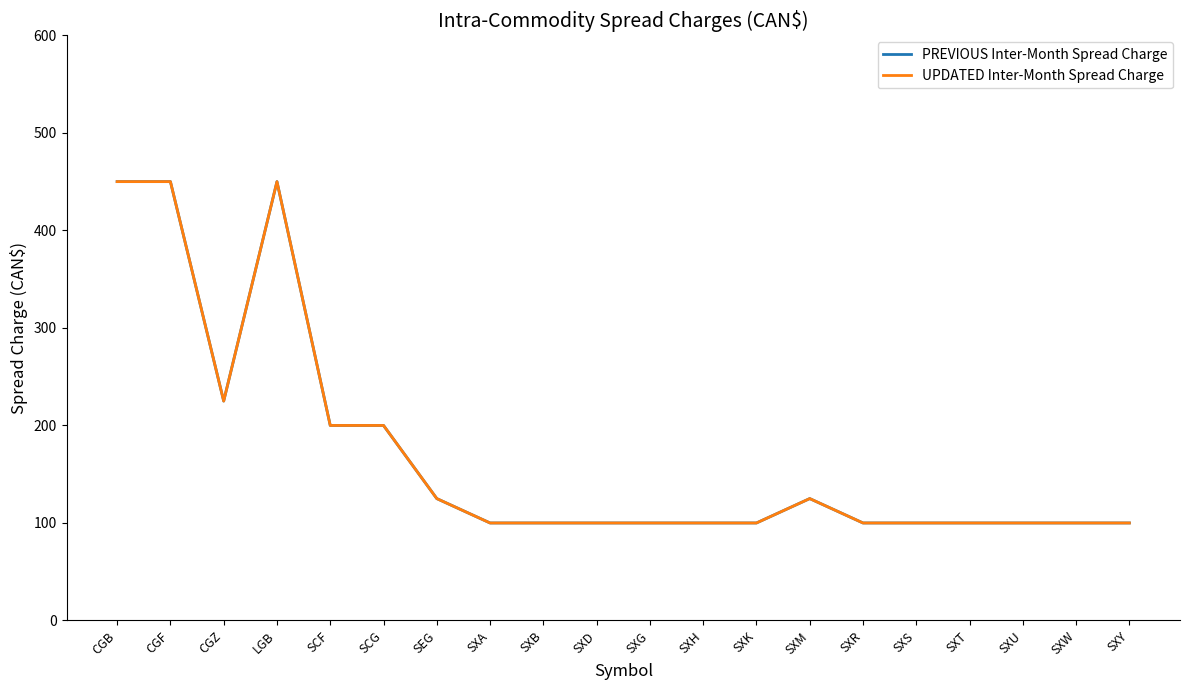

What is the difference between the second highest and second lowest values in the UPDATED Inter-Month Spread Charge series?

350